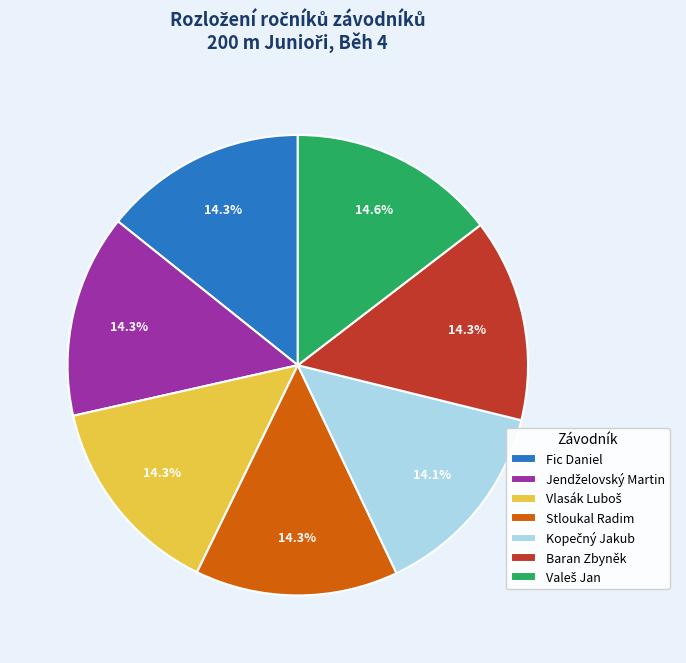

Is there any slice that represents more than half of the pie?

No